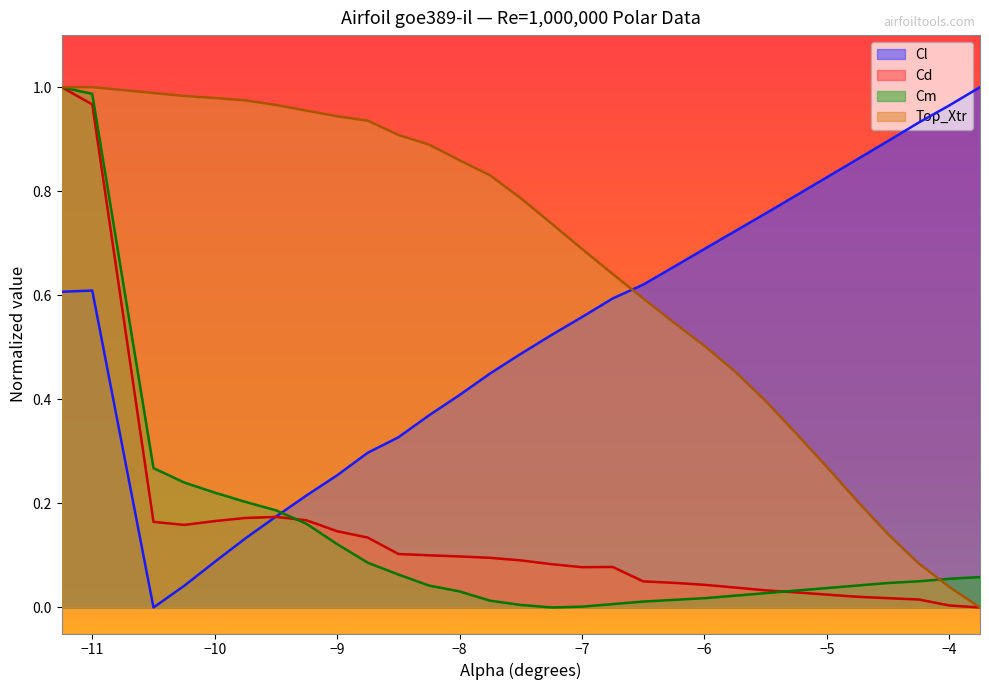

Which category has the lowest value in the Cl series?

-10.5